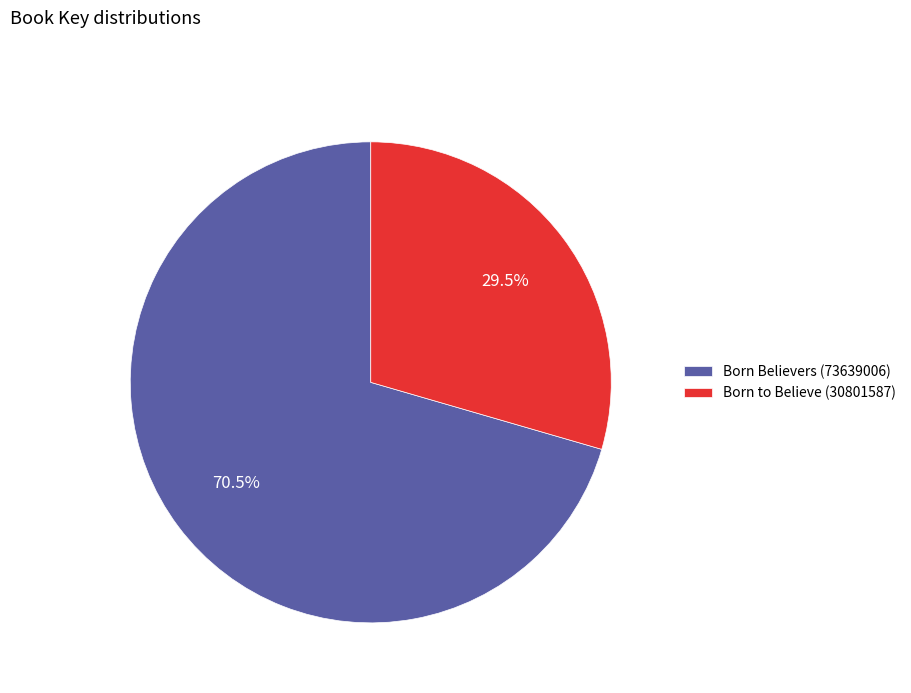

Which has a higher value, Born Believers (73639006) or Born to Believe (30801587)?

Born Believers (73639006)